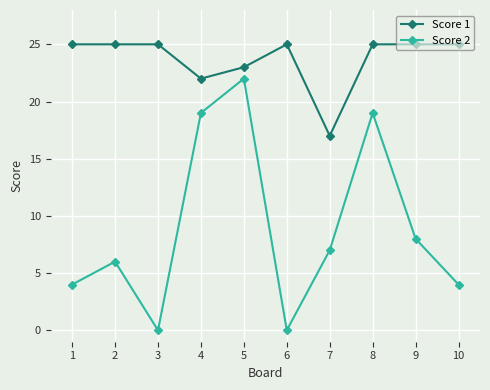

Reading right to left, extract all data points from this chart.

Score 1: 25	25	25	17	25	23	22	25	25	25
Score 2: 4	8	19	7	0	22	19	0	6	4